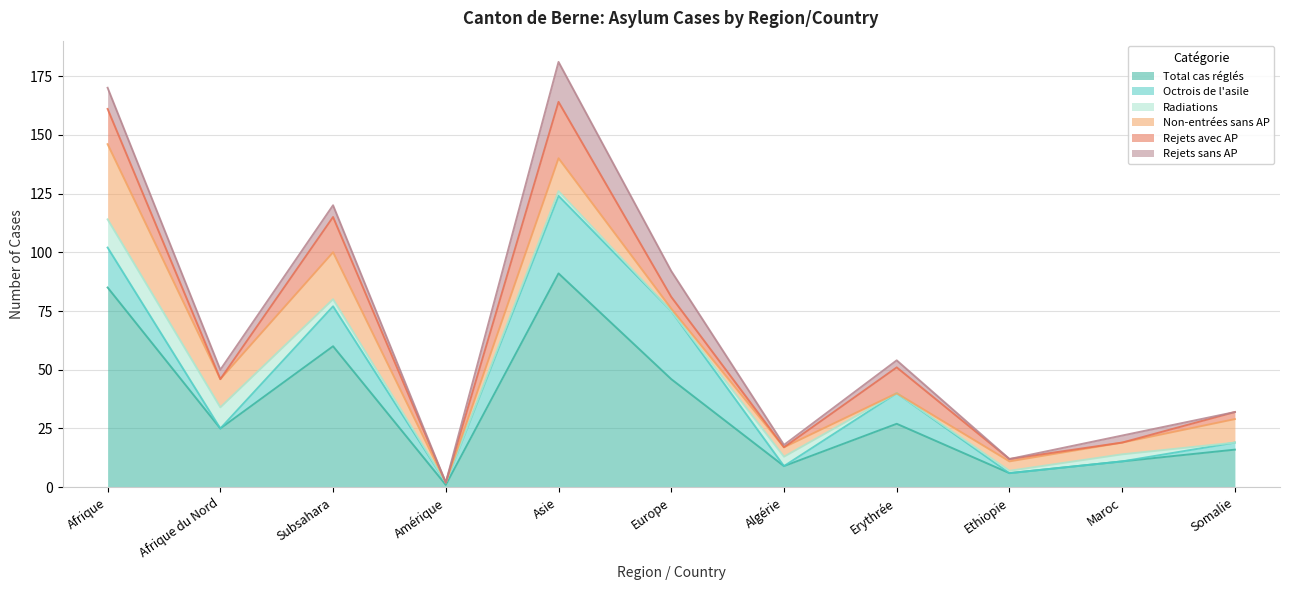

Reading left to right, extract all data points from this chart.

Total cas réglés: 85	25	60	1	91	46	9	27	6	11	16
Octrois de l'asile: 17	0	17	1	33	29	0	13	0	0	3
Radiations: 12	9	3	0	2	0	4	0	1	3	0
Non-entrées sans AP: 32	12	20	0	14	1	4	0	4	5	10
Rejets avec AP: 15	0	15	0	24	5	0	11	1	0	3
Rejets sans AP: 9	4	5	0	17	11	1	3	0	3	0